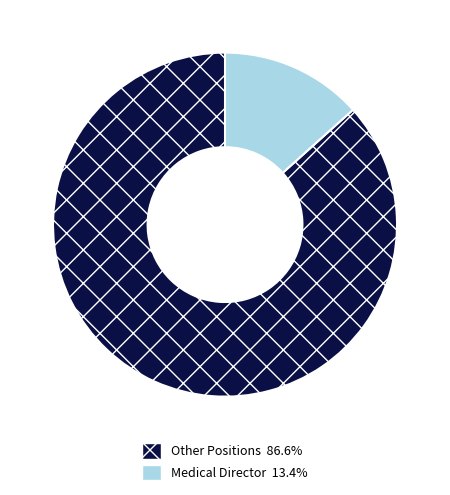

Is there a majority slice in this chart?

Yes